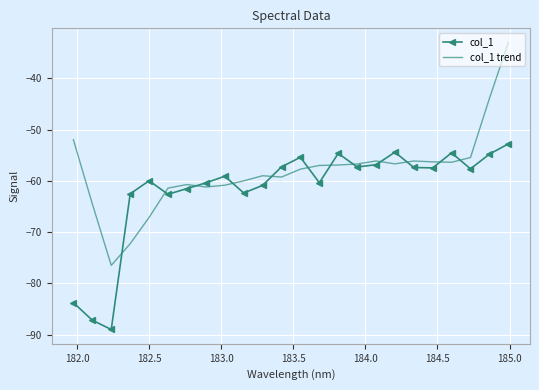

What is the minimum value for col_1 trend?

-76.5